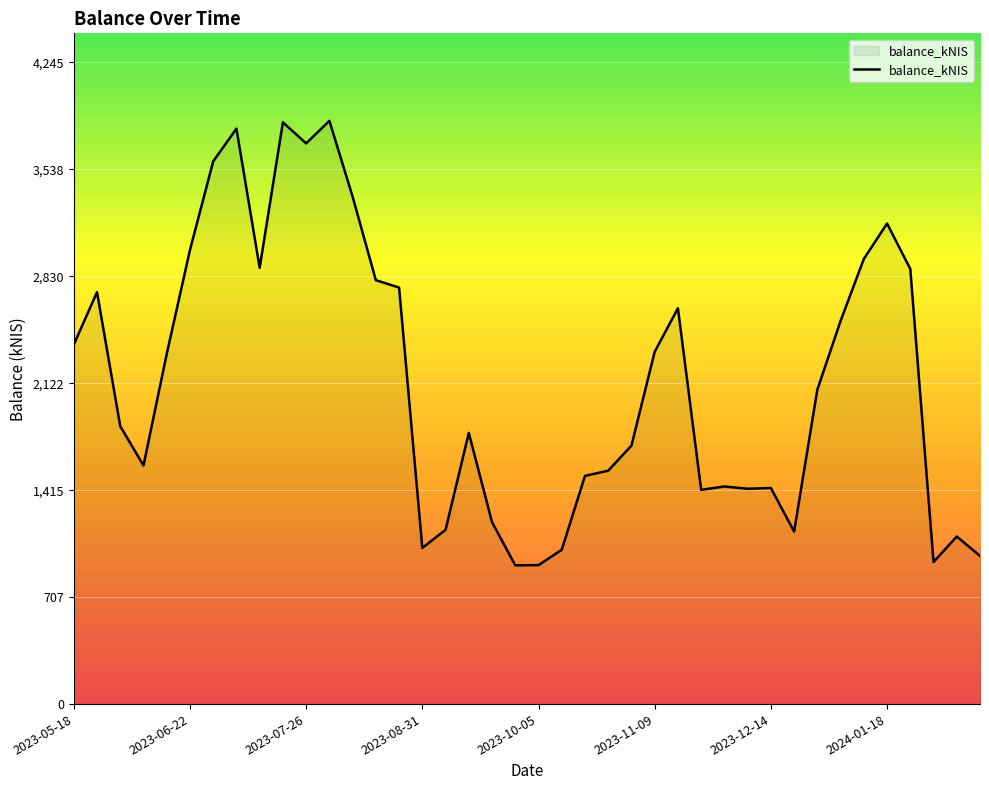

What is the difference between the maximum and second lowest values?

2940.0